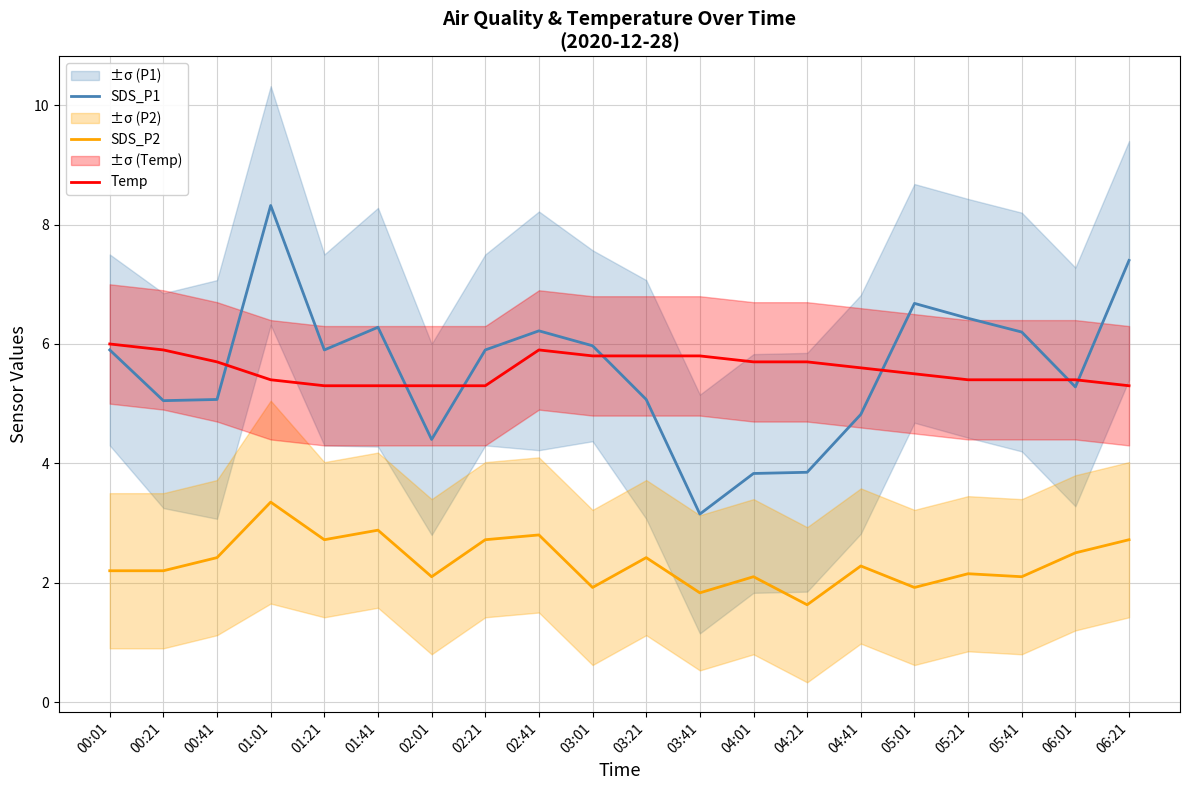

What is the label of the 8th point from the left?

02:21